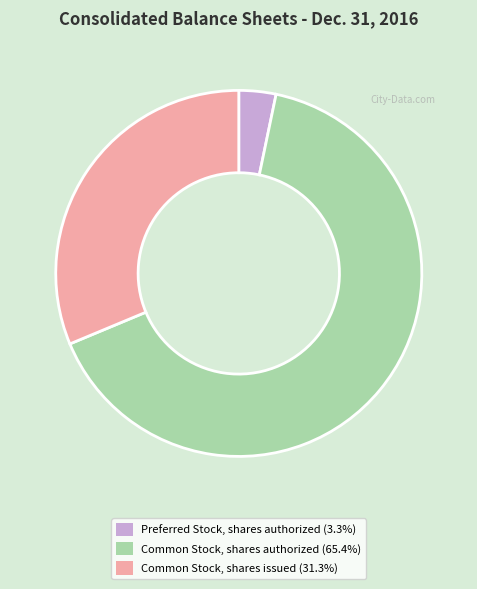

What is the ratio of the value at Common Stock, shares authorized (65.4%) to the value at Preferred Stock, shares authorized (3.3%)?

20.0